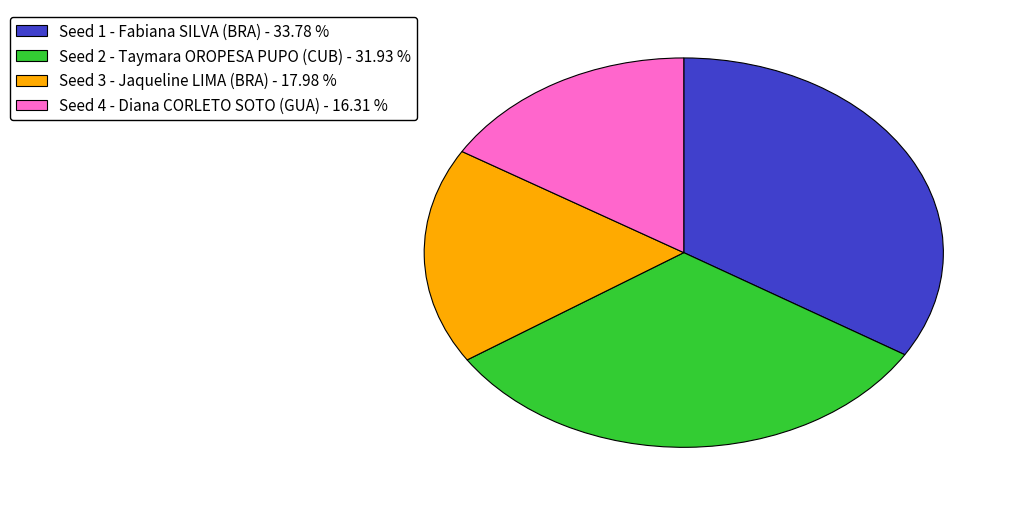

How many segments does this pie chart have?

4